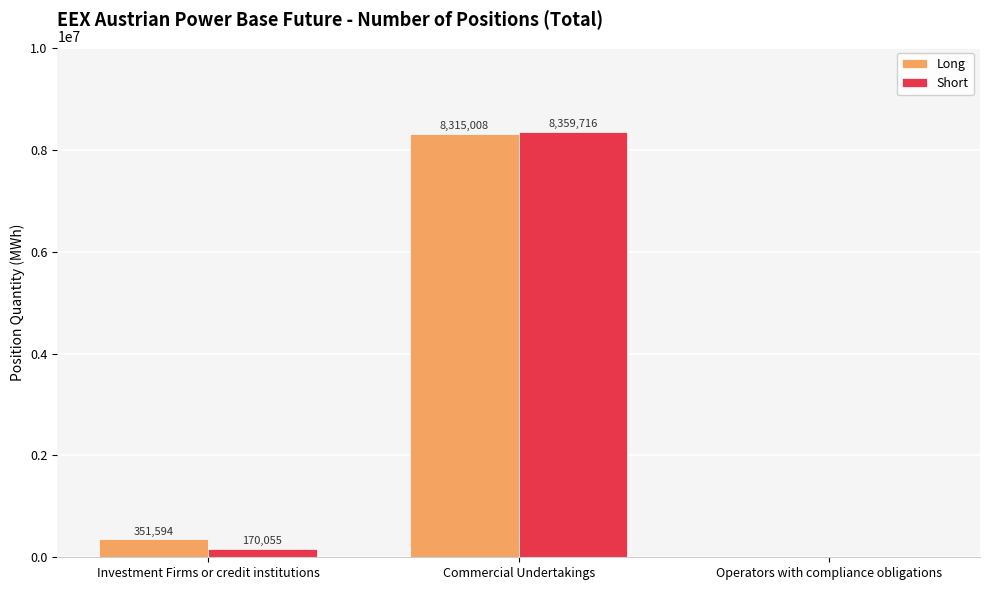

What value does the Long series have at Commercial Undertakings?

8315008